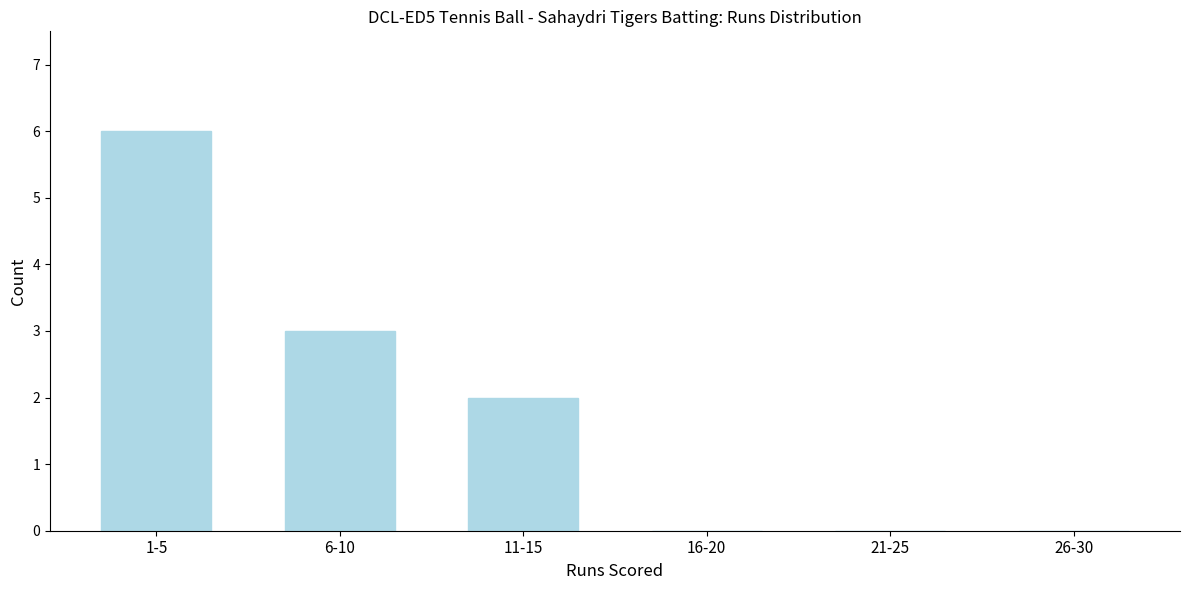

Reading left to right, extract all data points from this chart.

1-5=6	6-10=3	11-15=2	16-20=0	21-25=0	26-30=0